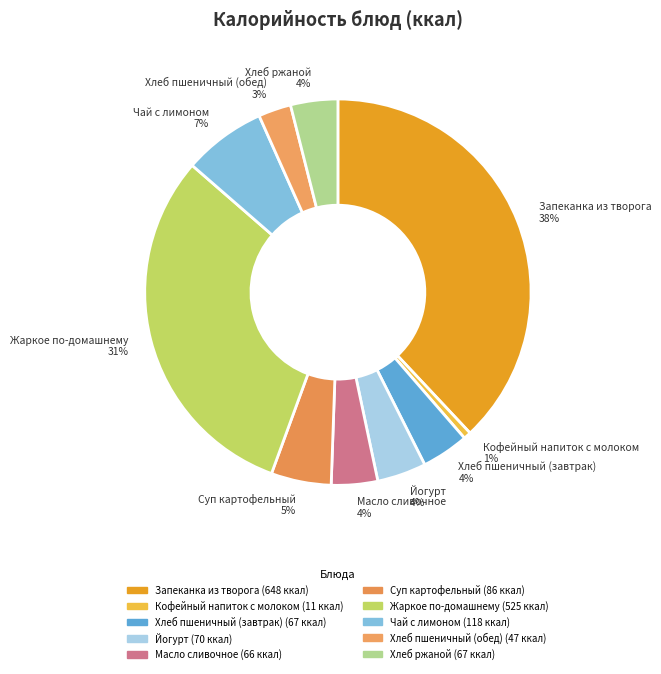

To the nearest percent, what percentage of the pie is Хлеб ржаной?

4%